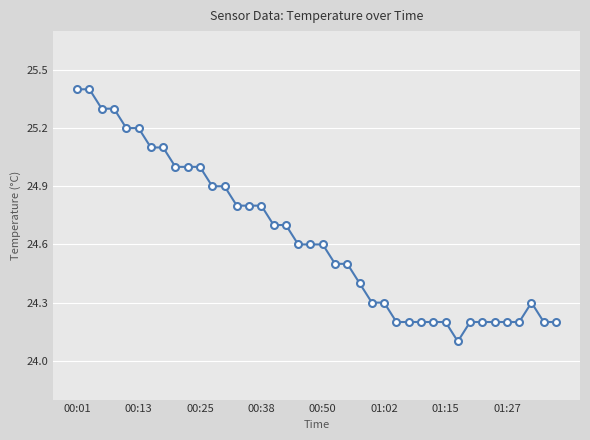

Reading left to right, extract all data points from this chart.

25.4	25.4	25.3	25.3	25.2	25.2	25.1	25.1	25.0	25.0	25.0	24.9	24.9	24.8	24.8	24.8	24.7	24.7	24.6	24.6	24.6	24.5	24.5	24.4	24.3	24.3	24.2	24.2	24.2	24.2	24.2	24.1	24.2	24.2	24.2	24.2	24.2	24.3	24.2	24.2